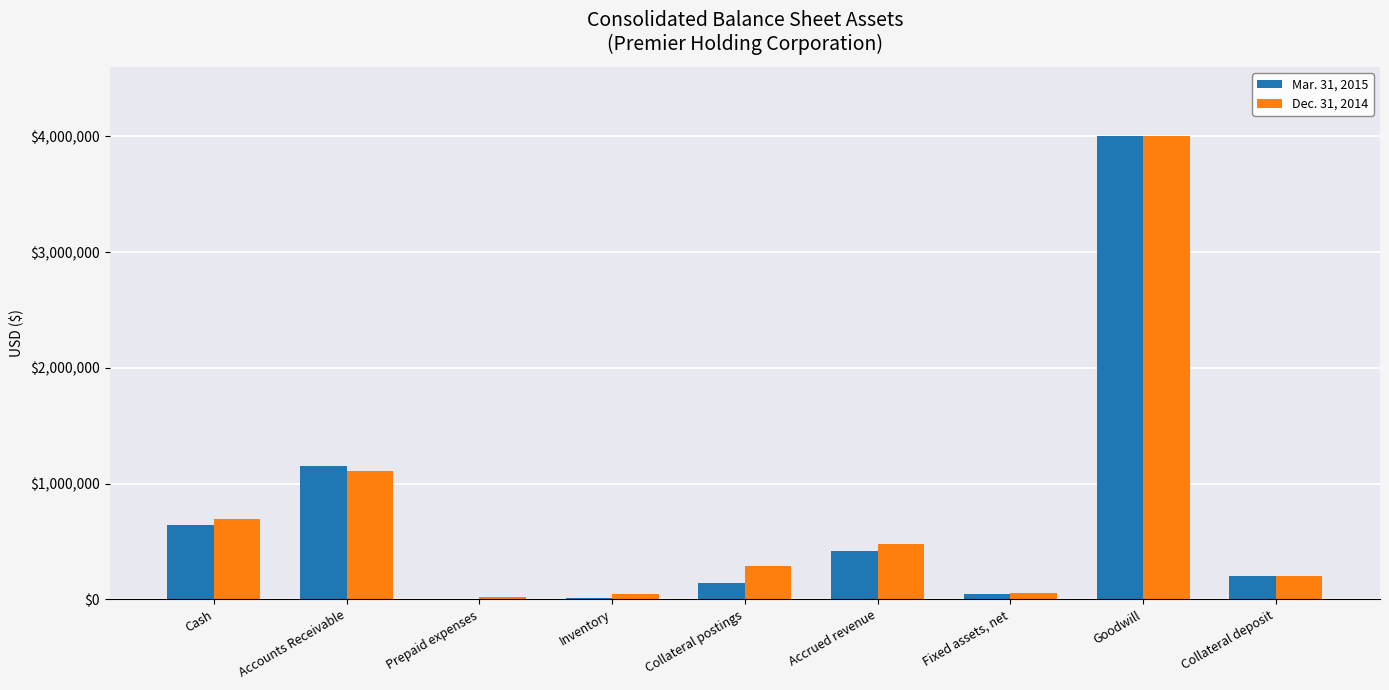

Is it true that Mar. 31, 2015 equals 7029250 at Goodwill?

False